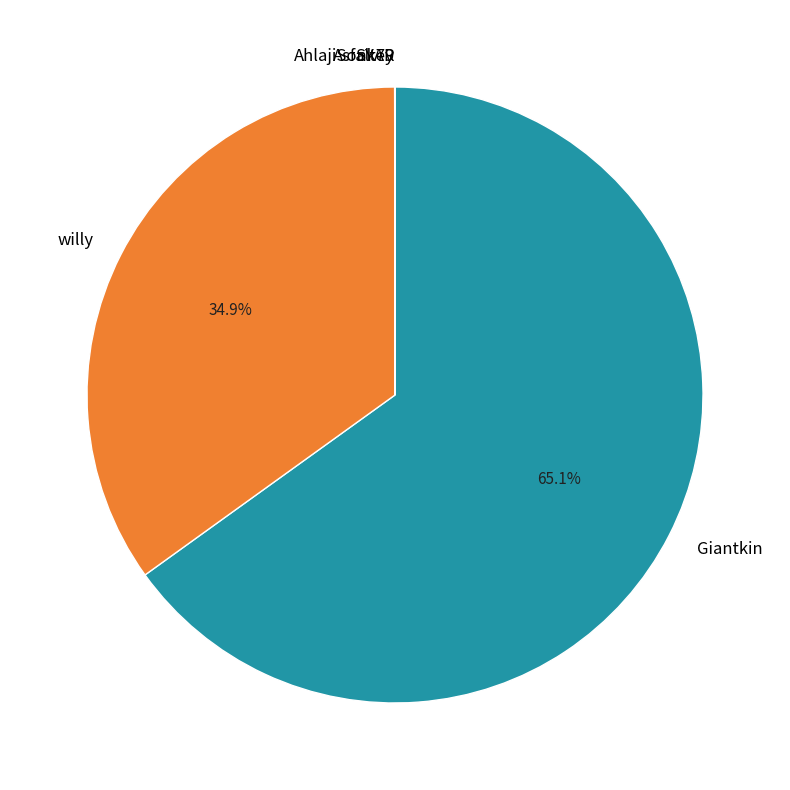

Which category accounts for the majority?

Giantkin